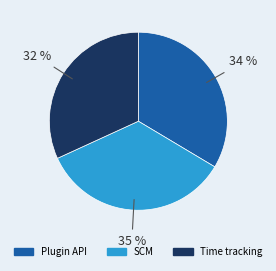

The SCM slice represents 35% of the pie. True or false?

True